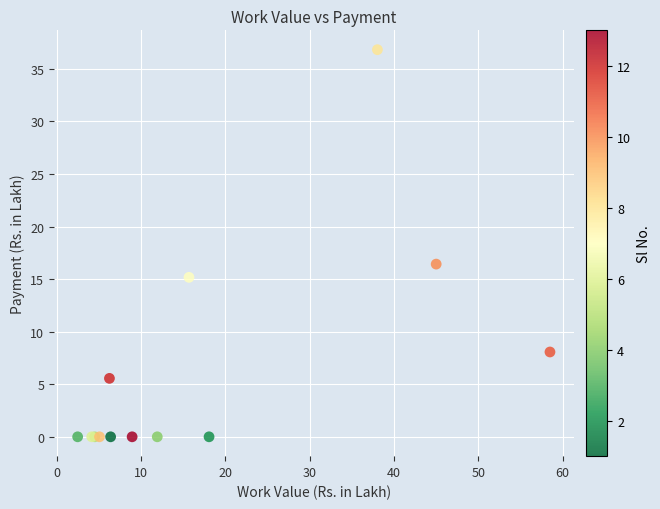

What Y value in the scatter plot is closest to 18?

16.4